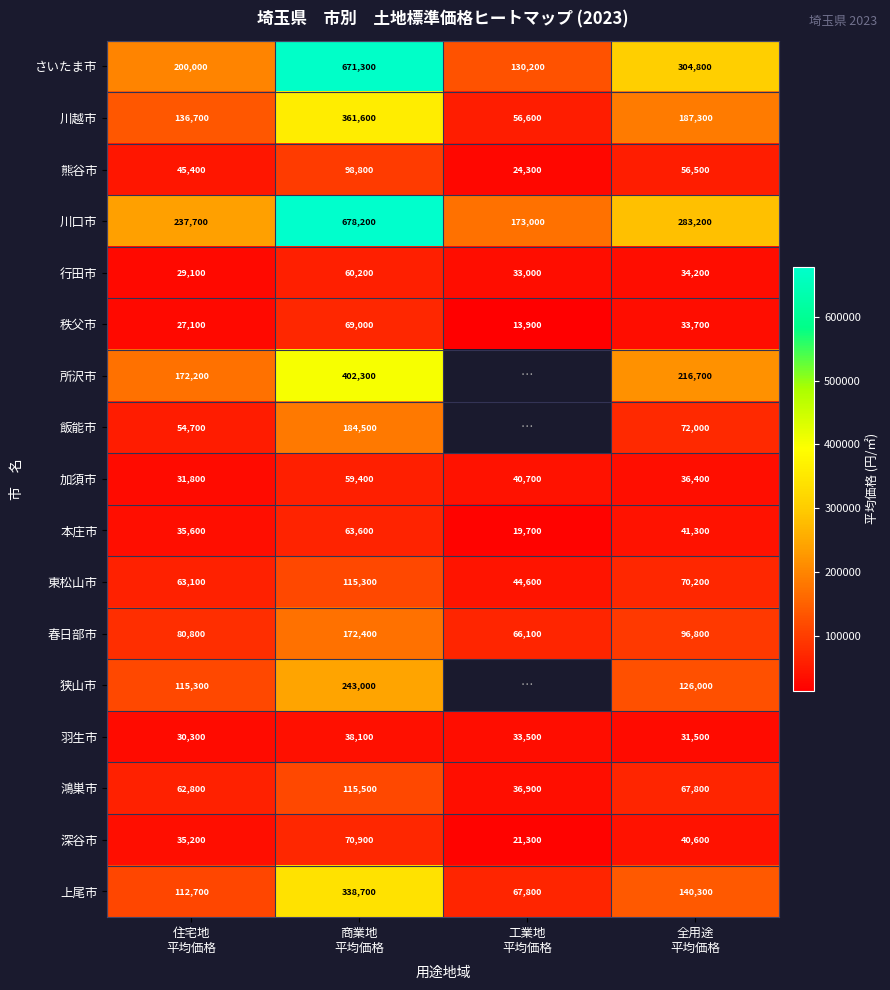

What is the average value of the 加須市 series?

42075